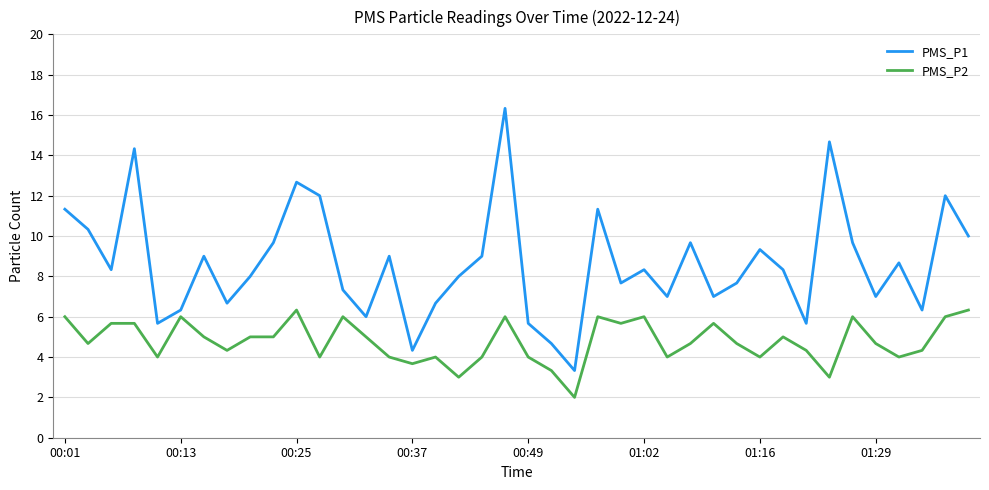

True or false: PMS_P1 and PMS_P2 cross at least once.

False